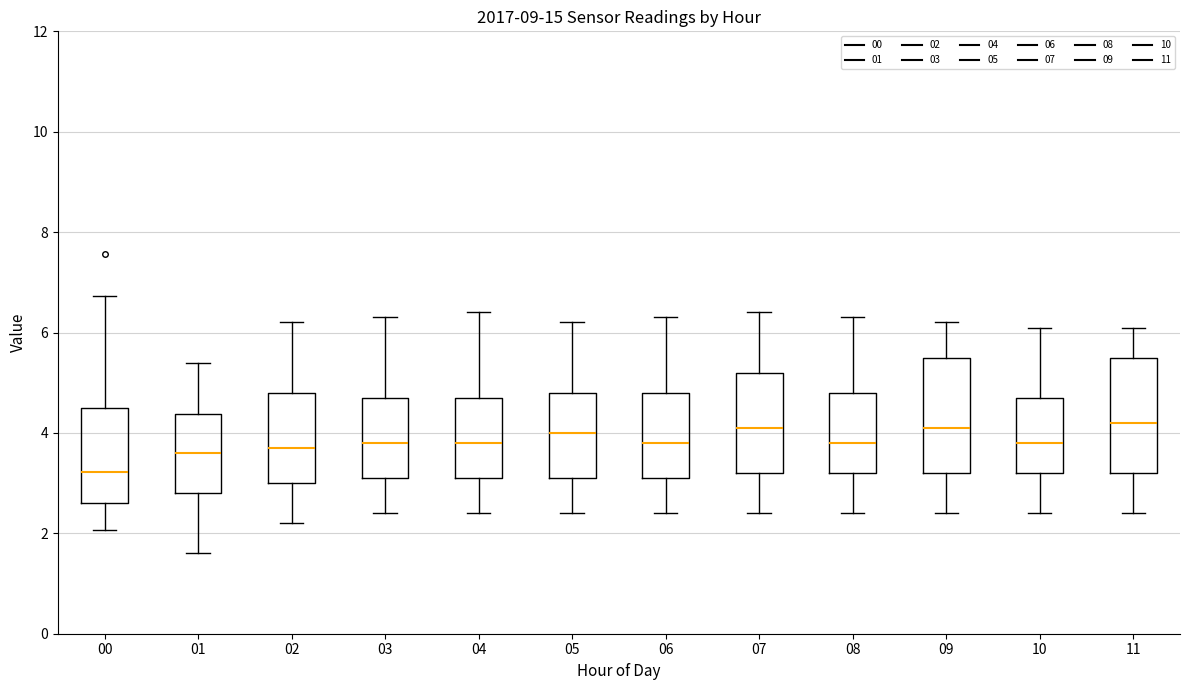

Reading left to right, transcribe this box plot: for each box, give where its median line is, the range the box spans, and where its two whiskers end, as read against the y-axis. The values are not printed on the chart, so give them approximately, as read against the axis.

00: median 3.2, box 2.6 to 4.6, whiskers 2.0 to 6.8
01: median 3.6, box 2.8 to 4.4, whiskers 1.6 to 5.4
02: median 3.8, box 3.0 to 4.8, whiskers 2.2 to 6.2
03: median 3.8, box 3.2 to 4.8, whiskers 2.4 to 6.4
04: median 3.8, box 3.2 to 4.8, whiskers 2.4 to 6.4
05: median 4.0, box 3.2 to 4.8, whiskers 2.4 to 6.2
06: median 3.8, box 3.2 to 4.8, whiskers 2.4 to 6.4
07: median 4.2, box 3.2 to 5.2, whiskers 2.4 to 6.4
08: median 3.8, box 3.2 to 4.8, whiskers 2.4 to 6.4
09: median 4.2, box 3.2 to 5.6, whiskers 2.4 to 6.2
10: median 3.8, box 3.2 to 4.8, whiskers 2.4 to 6.2
11: median 4.2, box 3.2 to 5.6, whiskers 2.4 to 6.2